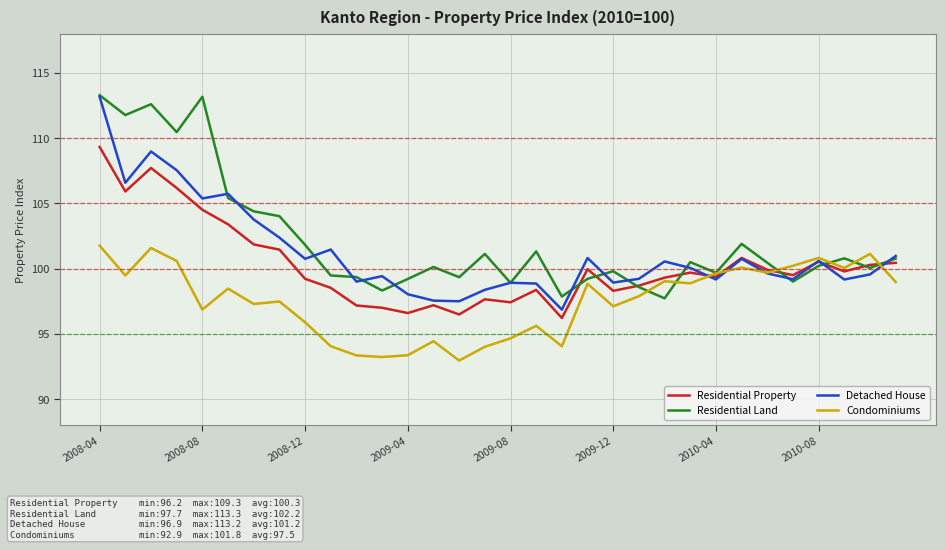

Which series ends up on top after the final intersection of Detached House and Condominiums?

Detached House